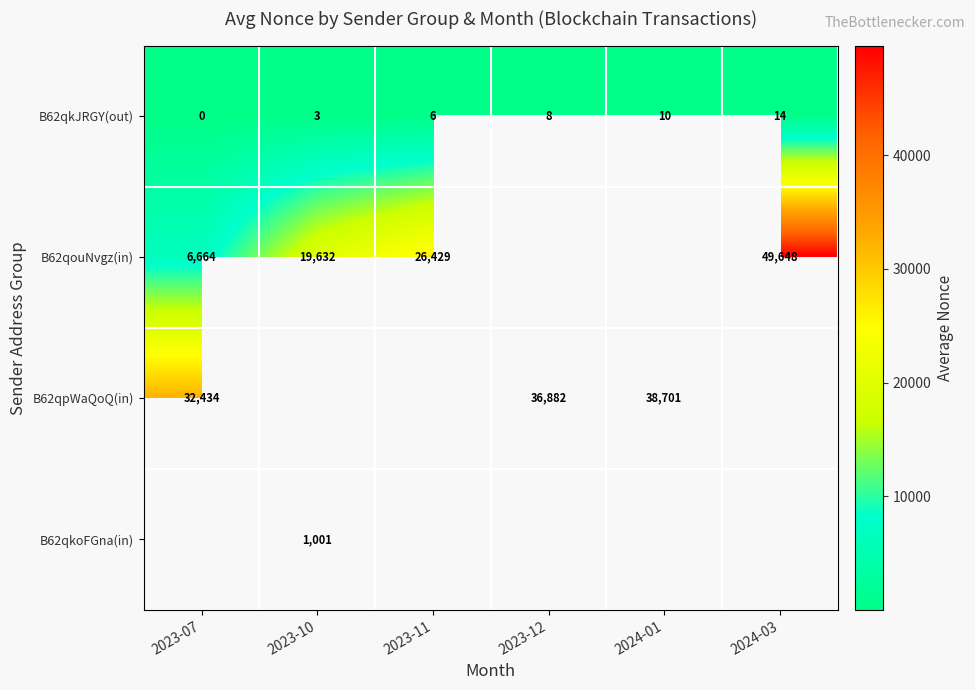

How many positive values does the B62qkJRGY(out) series have?

5